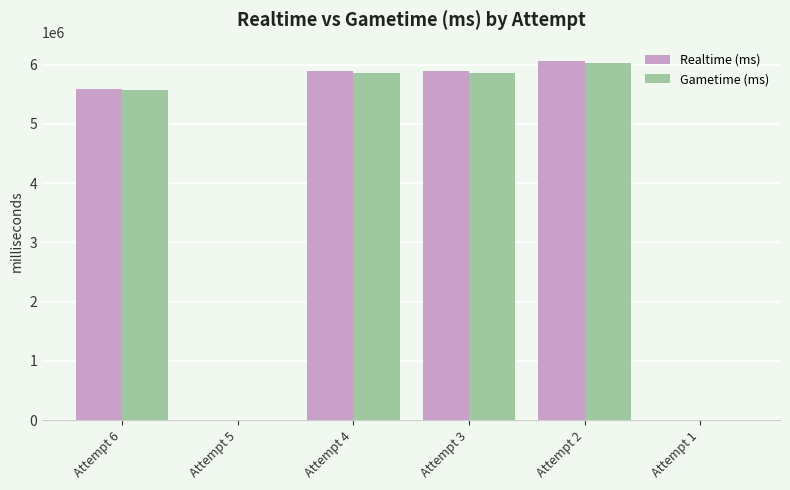

What is the greatest value displayed?

6068367